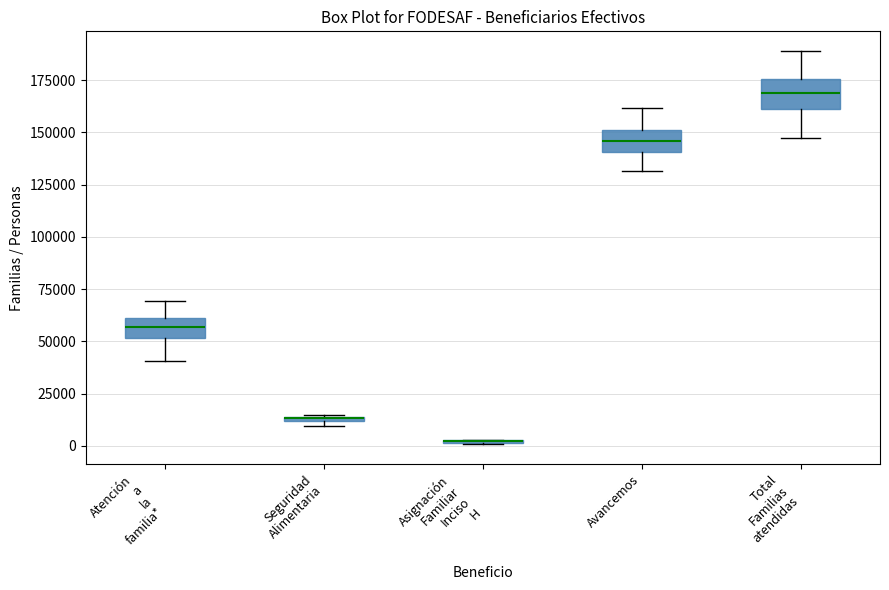

Where is the lower edge of the box for Seguridad Alimentaria on the y-axis? The values are not printed on the chart, so give them approximately, as read against the axis.

10000